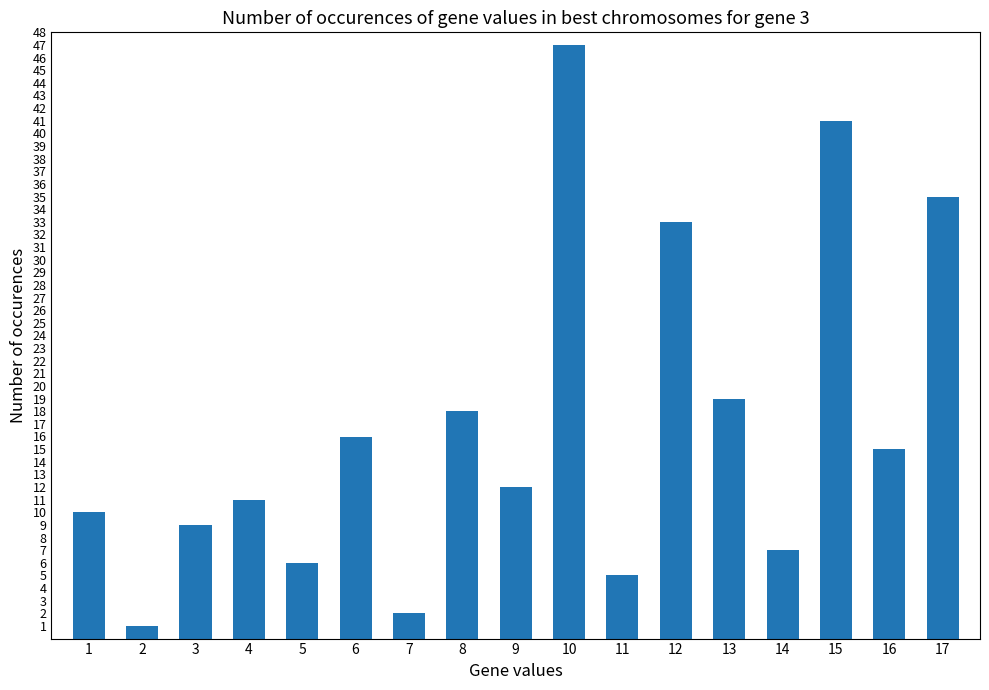

Does the chart contain stacked bars?

No